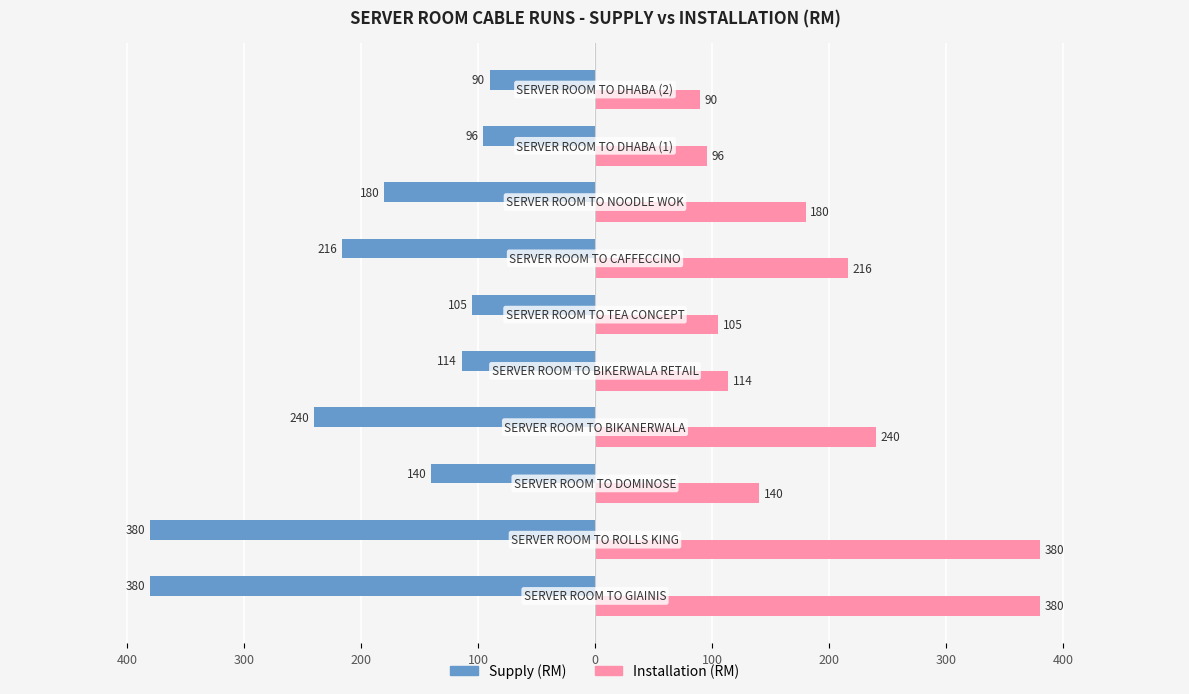

What are all the series names shown in the legend?

Supply (RM), Installation (RM)